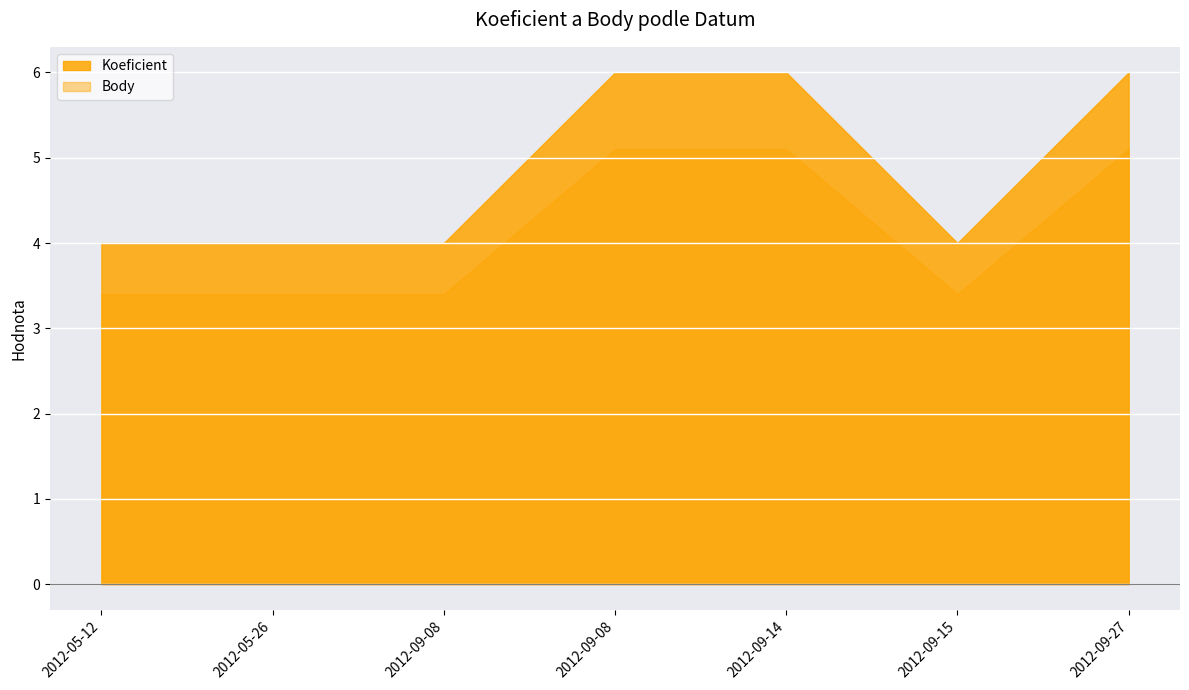

Rank the series by their maximum value, from highest to lowest.

Koeficient, Body